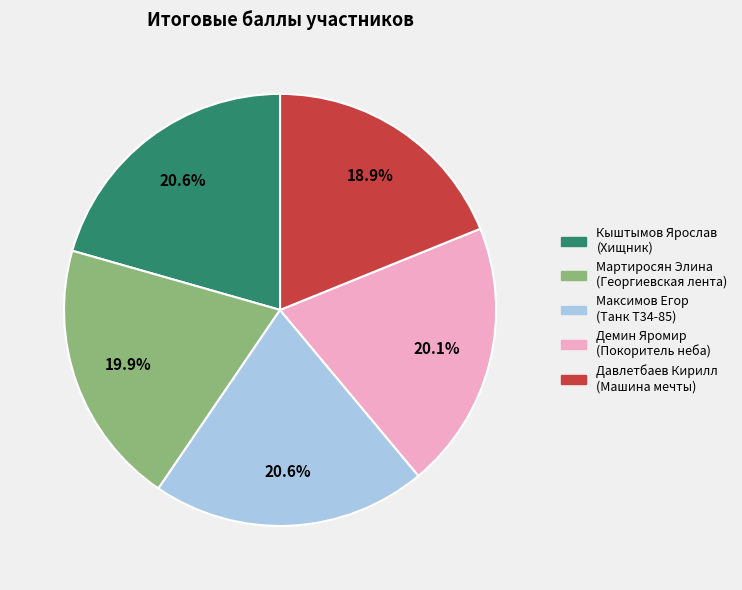

What portion of the pie excludes Мартиросян Элина (Георгиевская лента)?

80.1%